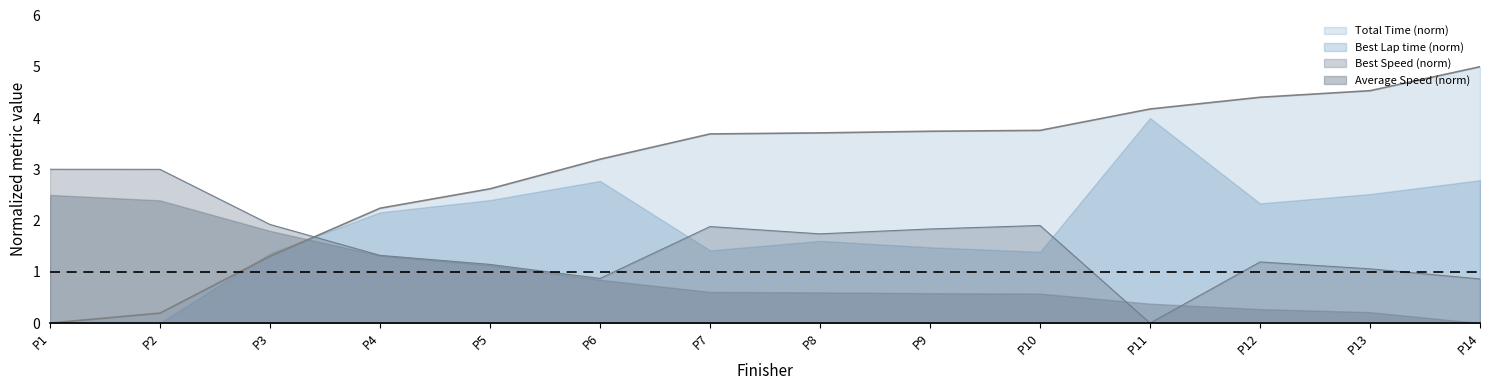

Where do Average Speed (norm) and Best Lap time (norm) first cross each other?

P3 and P4